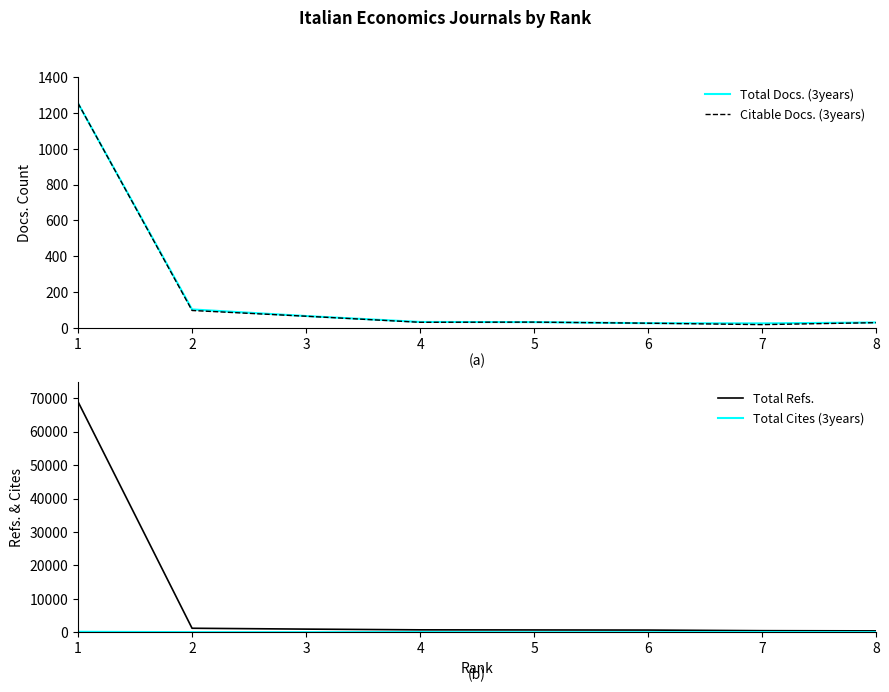

The value of Total Docs. (3years) at 3 is 66. True or false?

True